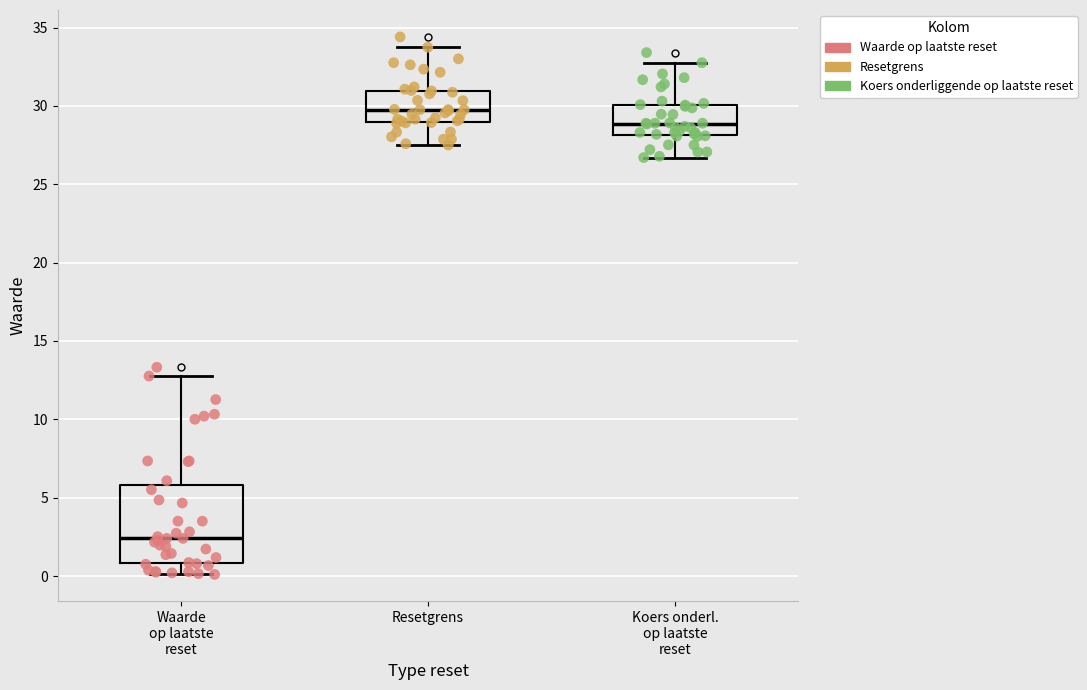

Comparing the boxes themselves (not the whiskers), which one is the tallest?

Waarde op laatste reset